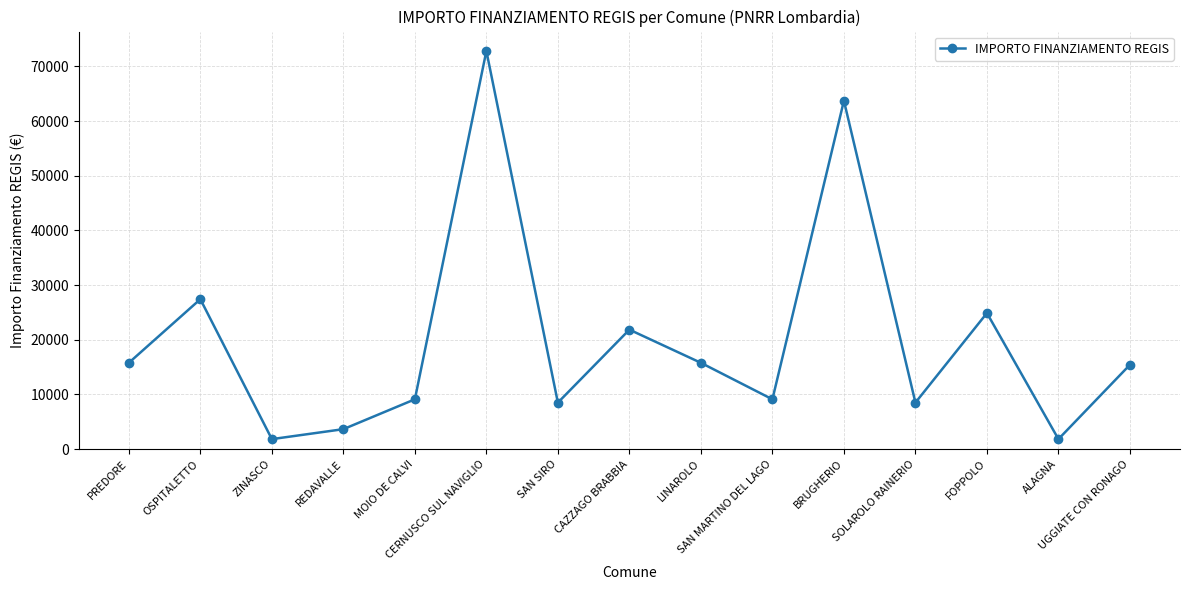

Which label corresponds to the largest value in the chart?

CERNUSCO SUL NAVIGLIO